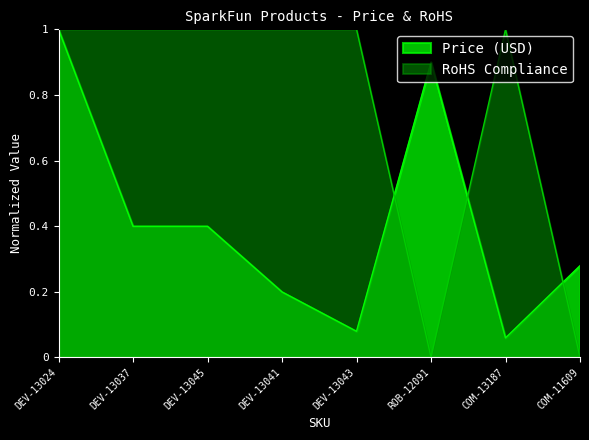

What is the label of the 1st point from the right?

COM-11609